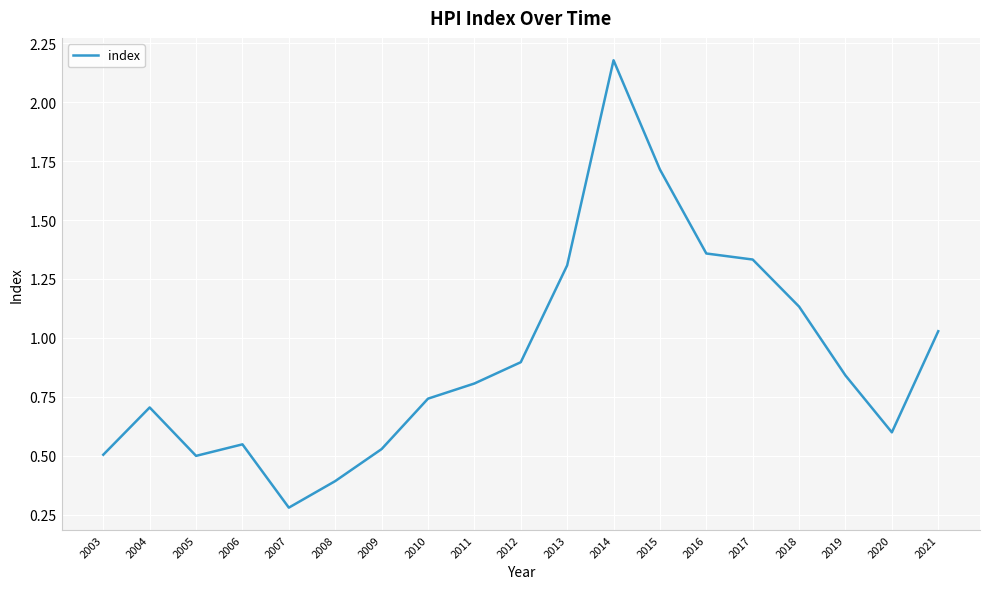

At which category does the chart reach its minimum across all series?

2007